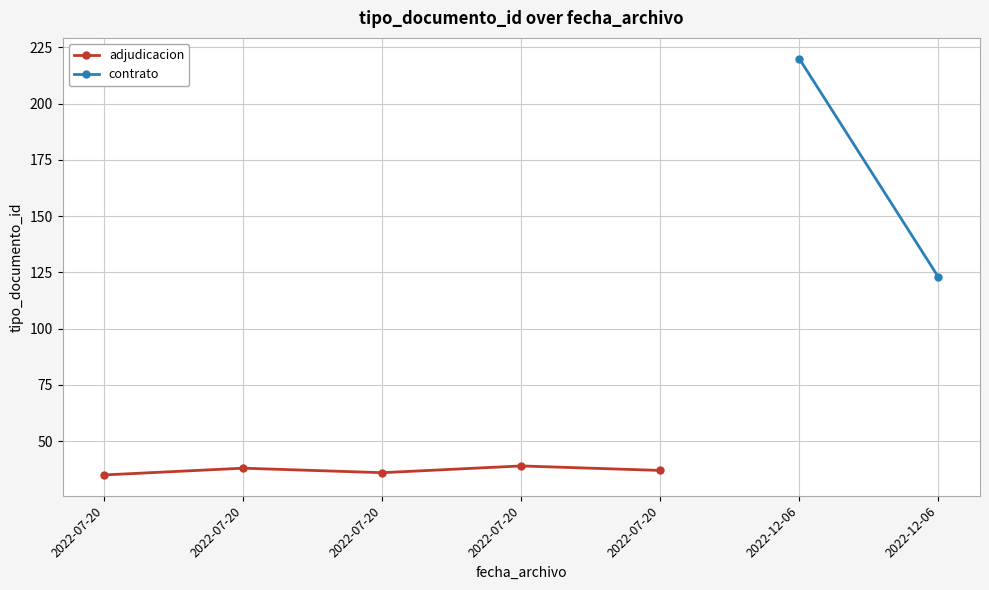

List the labels in order of value, largest first.

2022-07-20, 2022-07-20, 2022-07-20, 2022-07-20, 2022-07-20